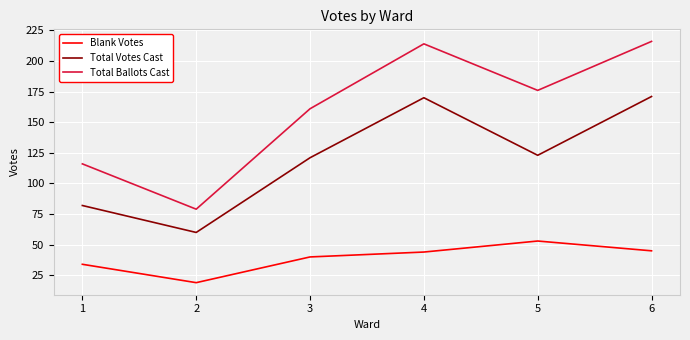

Between 2 and 5, which series saw the biggest shift?

Total Ballots Cast